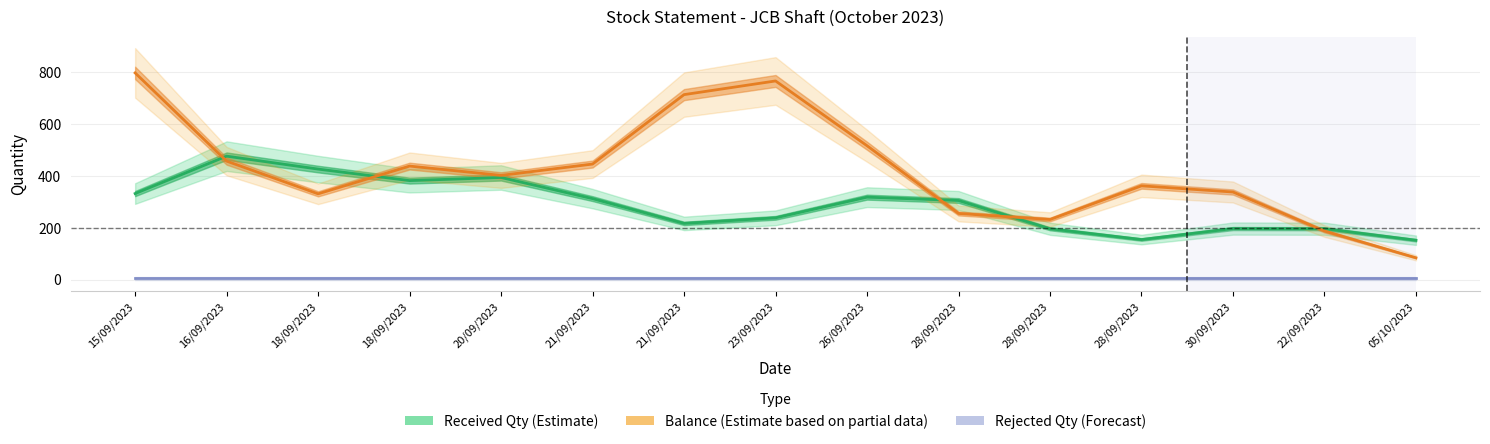

What is the sum of the Received Qty (Estimate) values at 05/10/2023 and 28/09/2023?

347.4